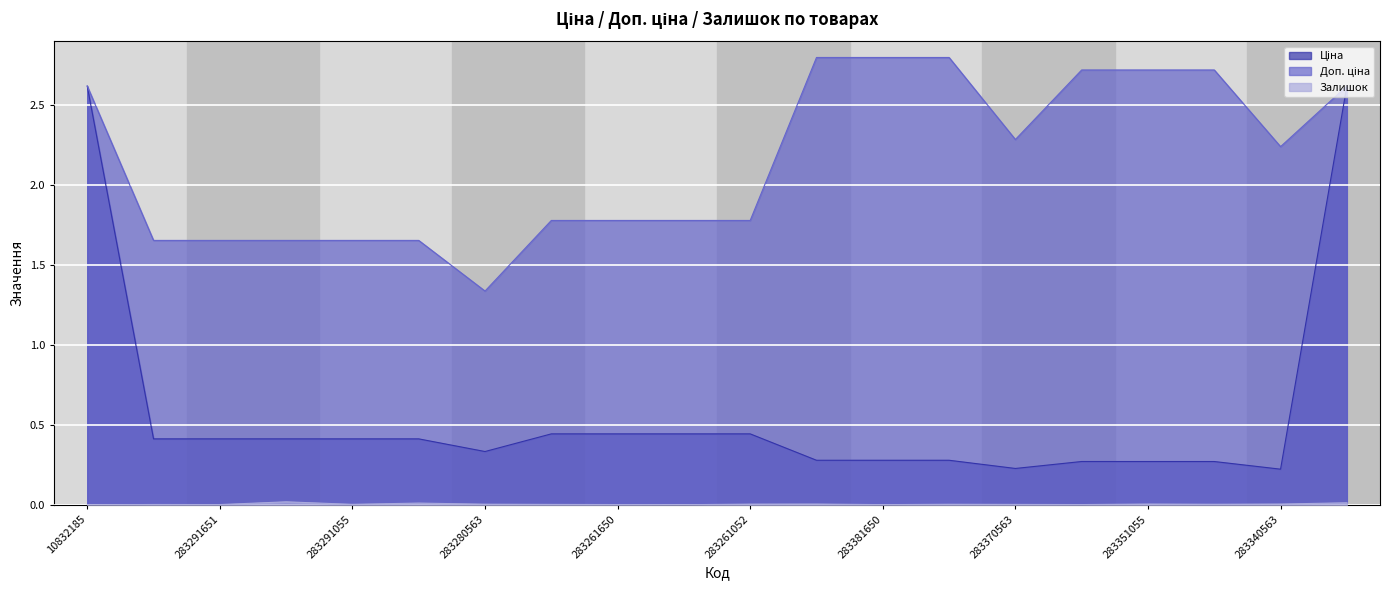

True or false: Доп. ціна and Ціна cross at least once.

False